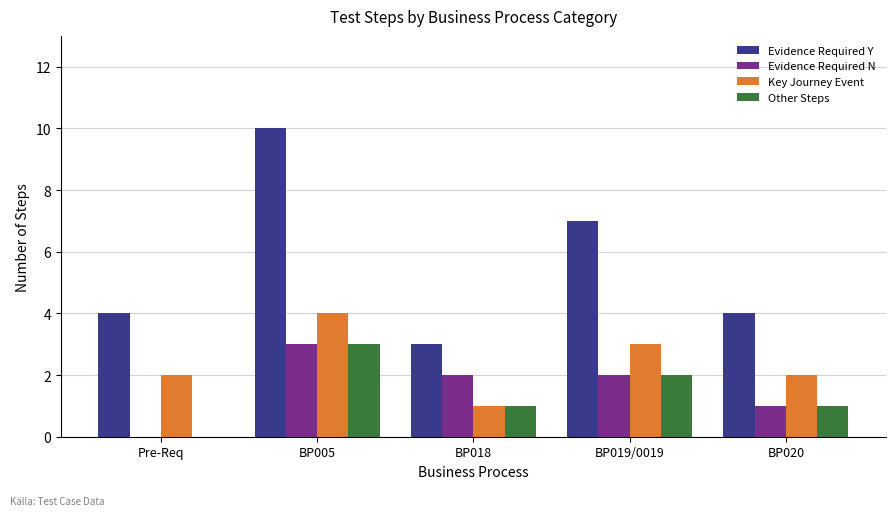

Reading left to right, what are all the values shown in this chart?

Evidence Required Y: Pre-Req=4	BP005=10	BP018=3	BP019/0019=7	BP020=4
Evidence Required N: Pre-Req=0	BP005=3	BP018=2	BP019/0019=2	BP020=1
Key Journey Event: Pre-Req=2	BP005=4	BP018=1	BP019/0019=3	BP020=2
Other Steps: Pre-Req=0	BP005=3	BP018=1	BP019/0019=2	BP020=1